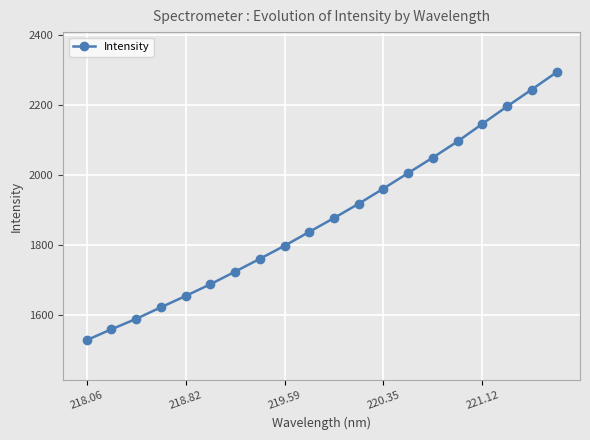

What is the maximum value shown in the chart?

2292.5